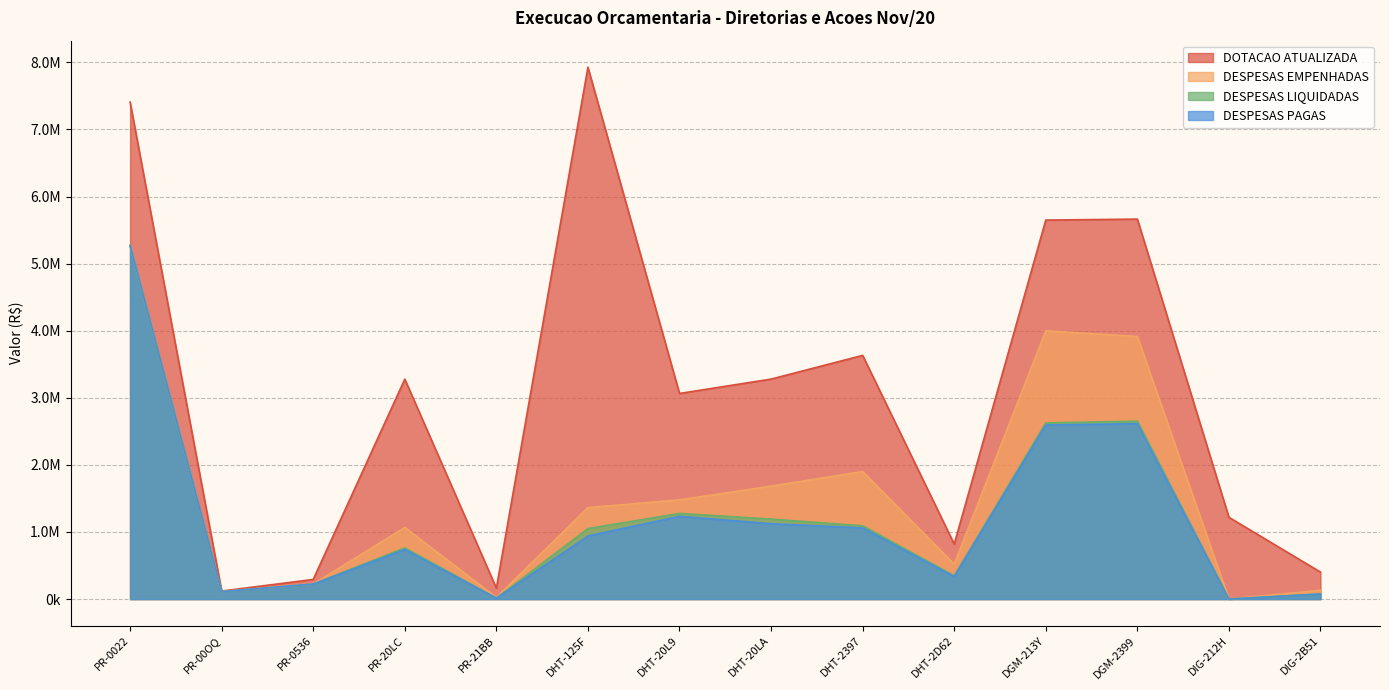

True or false: DESPESAS PAGAS and DOTACAO ATUALIZADA cross at least once.

False